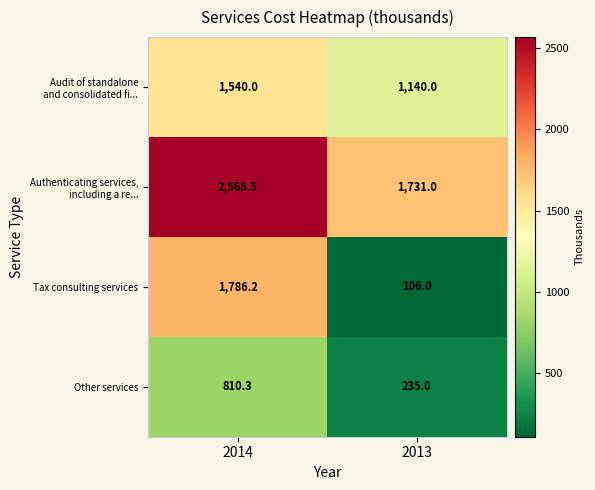

True or false: Tax consulting services has a value of 1786.2 at 2014.

True